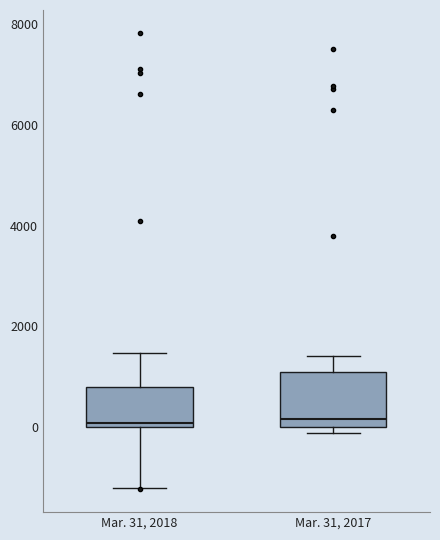

Reading left to right, read every box against the y-axis: the position of its median line, the range the box covers, and the ends of its whiskers. The values are not printed on the chart, so give them approximately, as read against the axis.

Mar. 31, 2018: median 0 (just above the box's lower edge), box 0 to 800, whiskers -1200 to 1400
Mar. 31, 2017: median 200, box 0 to 1000, whiskers -200 to 1400